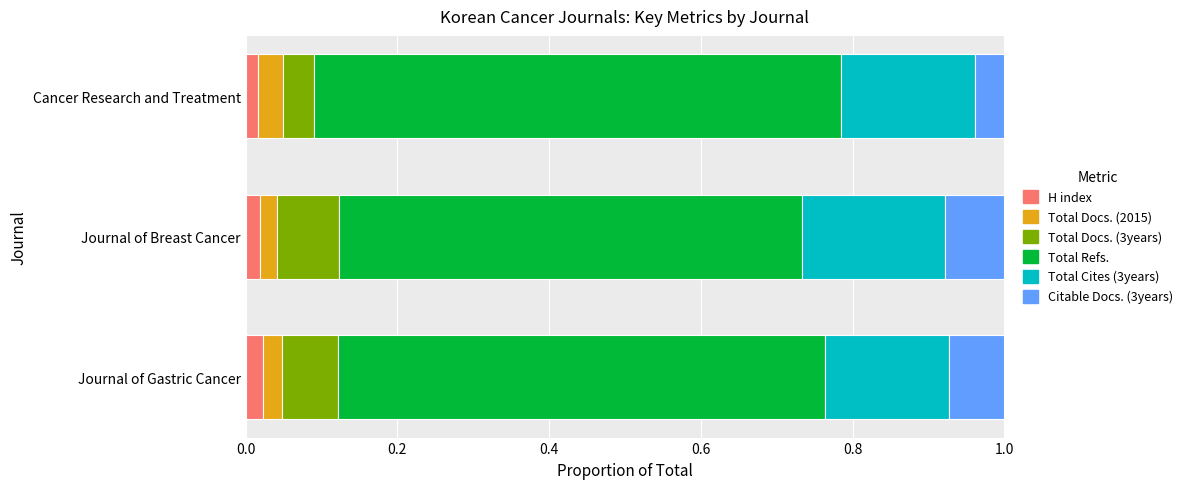

How many H index values are between 0 and 1?

3